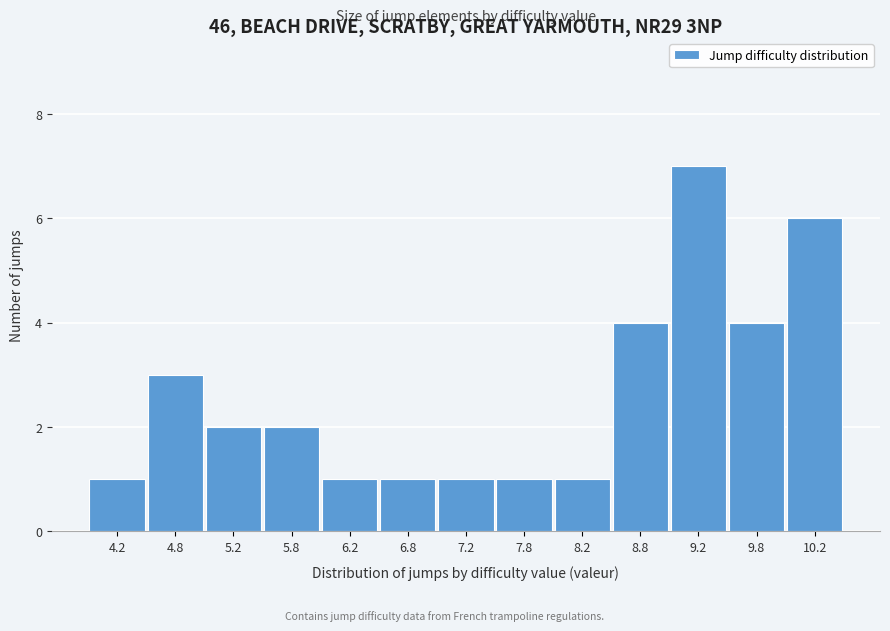

Reading left to right, list every bar in this chart as the range it spans on the x-axis followed by its height. The values are not printed on the chart, so give them approximately, as read against the axis.

4.0 to 4.5: 1
4.5 to 5.0: 3
5.0 to 5.5: 2
5.5 to 6.0: 2
6.0 to 6.5: 1
6.5 to 7.0: 1
7.0 to 7.5: 1
7.5 to 8.0: 1
8.0 to 8.5: 1
8.5 to 9.0: 4
9.0 to 9.5: 7
9.5 to 10.0: 4
10.0 to 10.5: 6